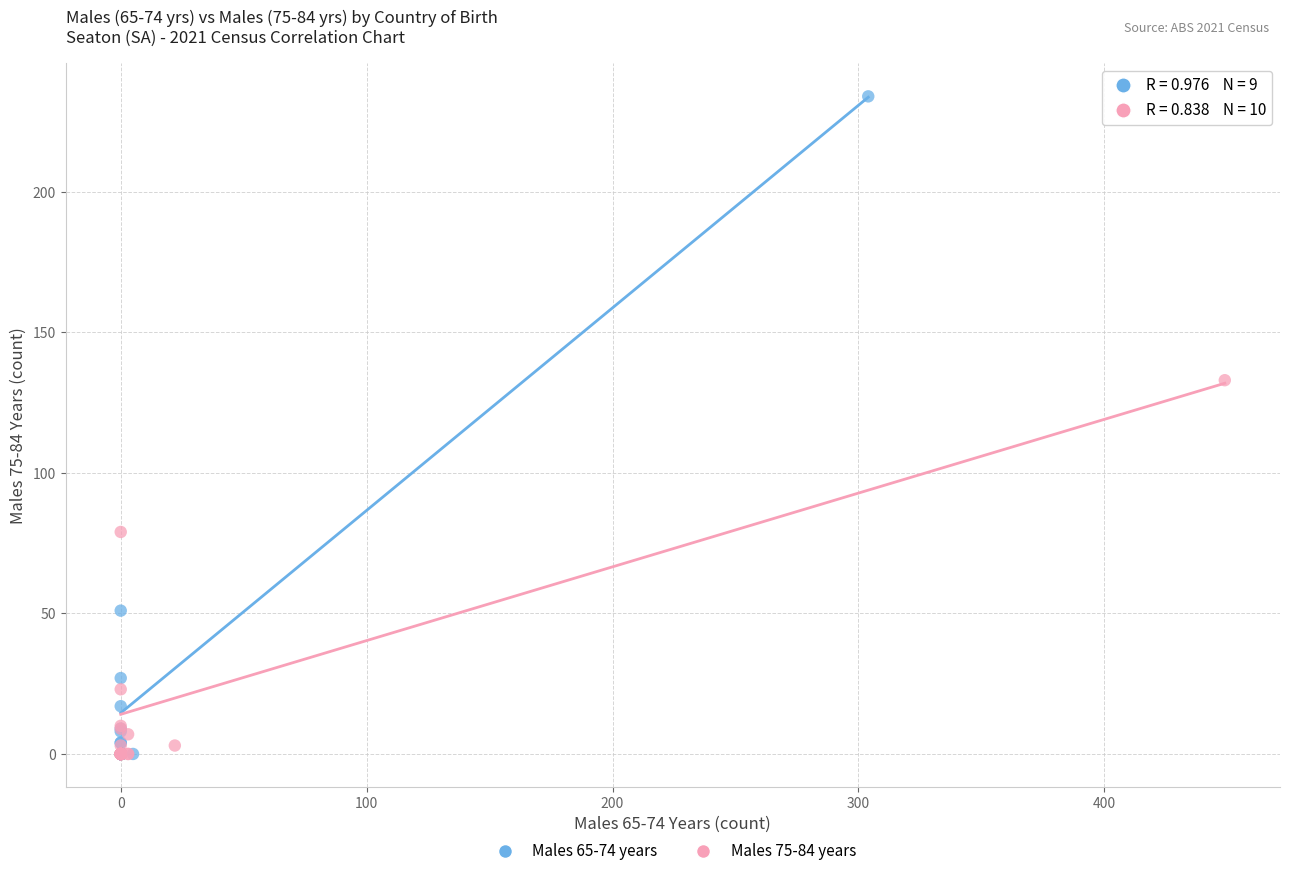

Which series reaches the maximum Y coordinate?

Males 65-74 years